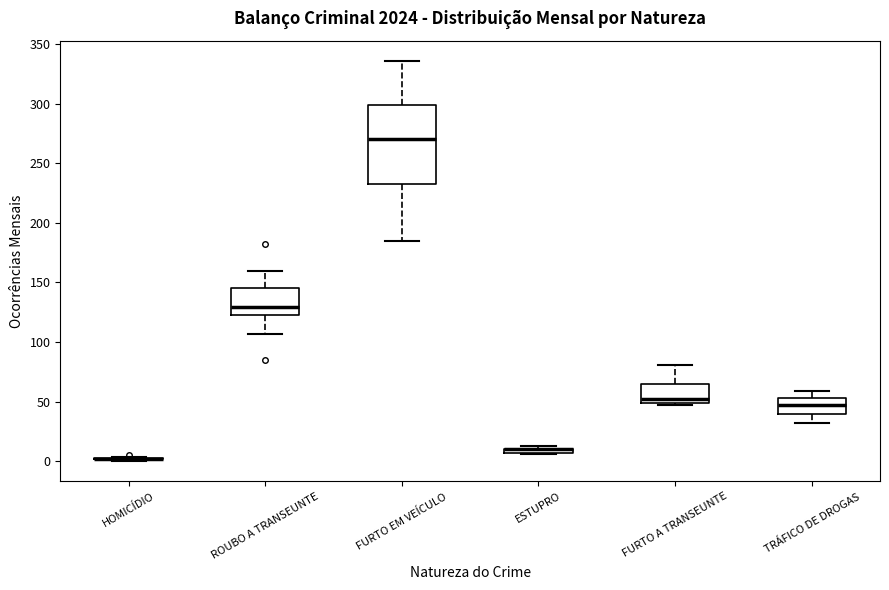

Where does the median line of the box for FURTO EM VEÍCULO sit on the y-axis? The values are not printed on the chart, so give them approximately, as read against the axis.

270